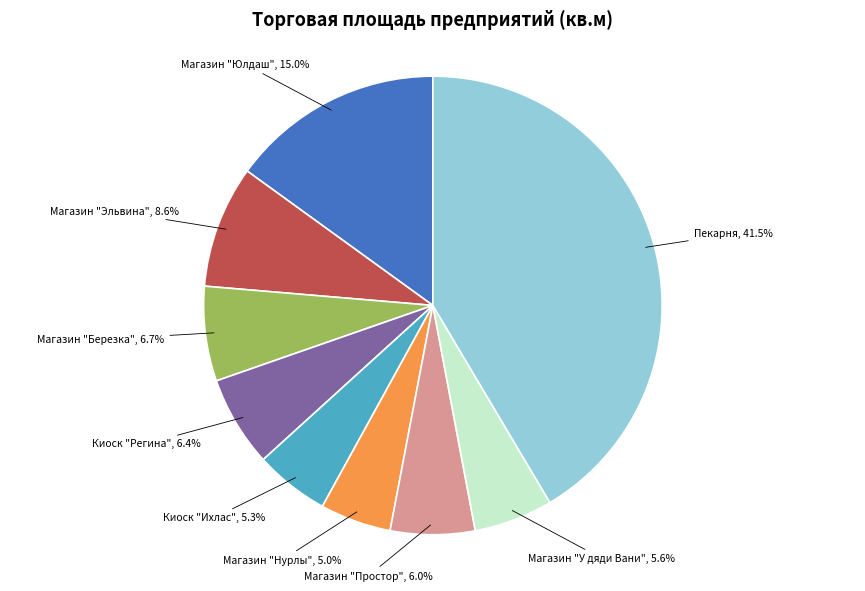

Is there any slice that represents more than half of the pie?

No